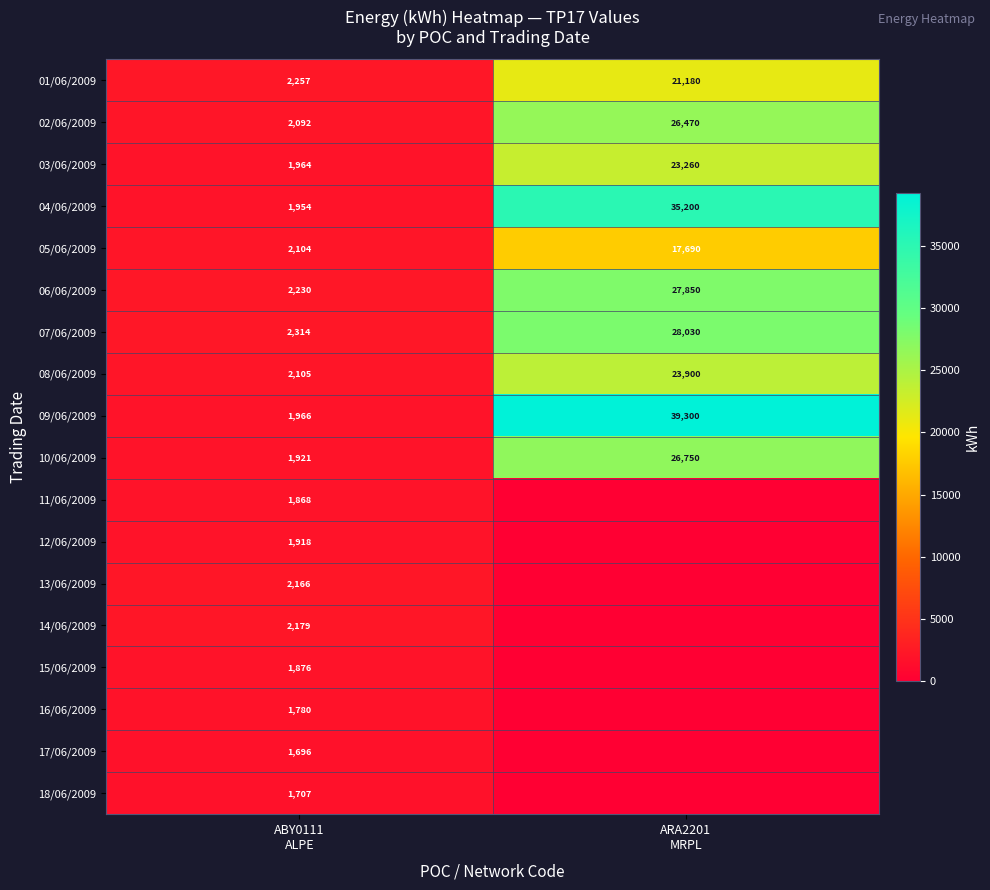

What is the sum of all 07/06/2009 values?

30344